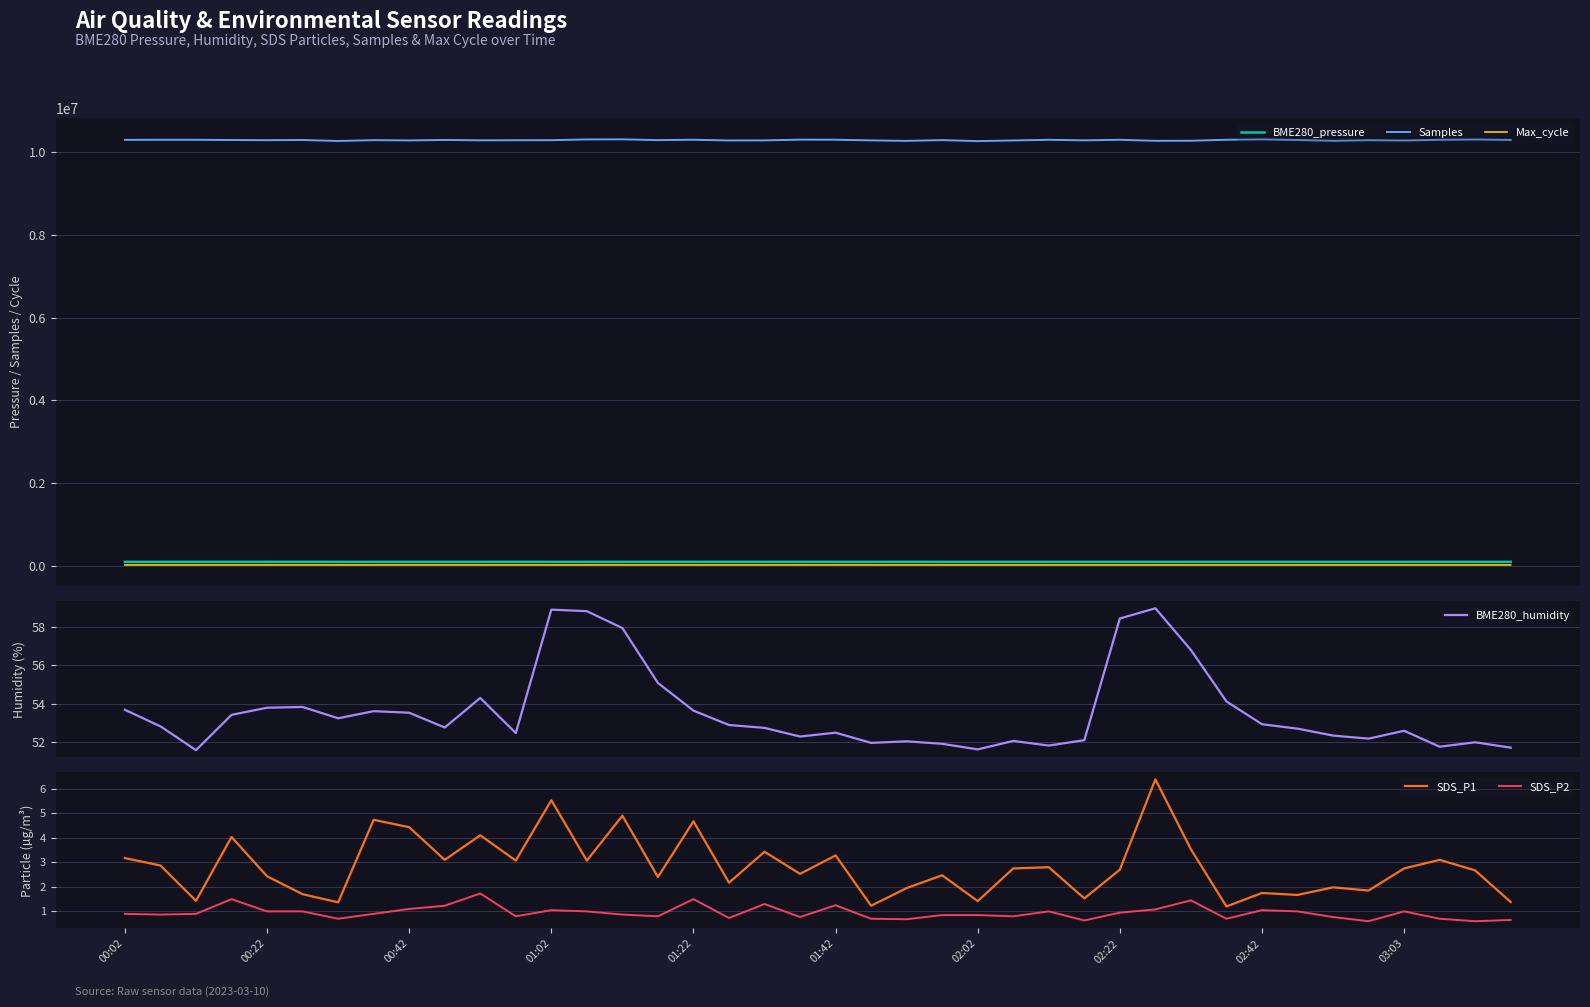

What are all the series names shown in the legend?

BME280_pressure, Samples, Max_cycle, BME280_humidity, SDS_P1, SDS_P2